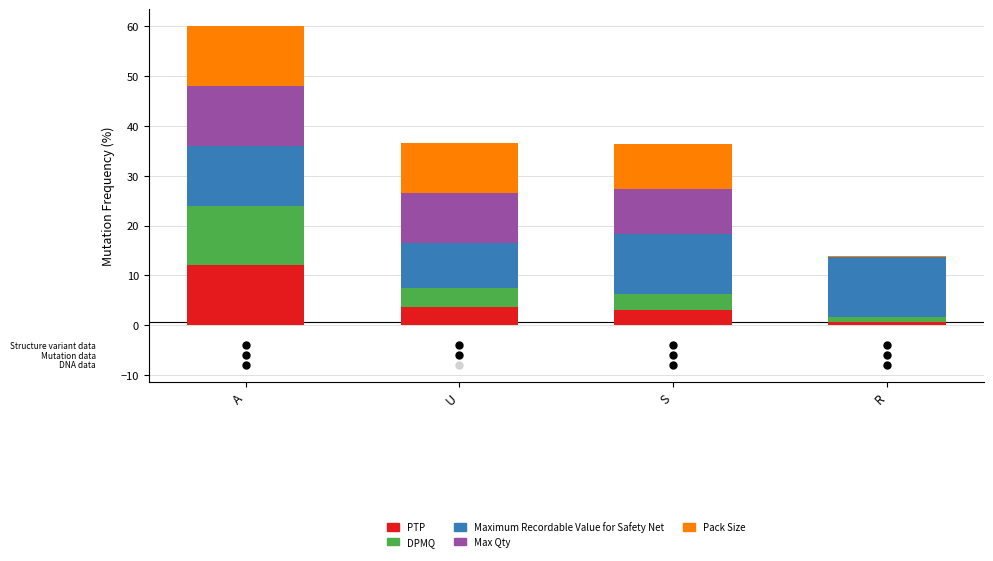

What is the maximum value for PTP?

12.0